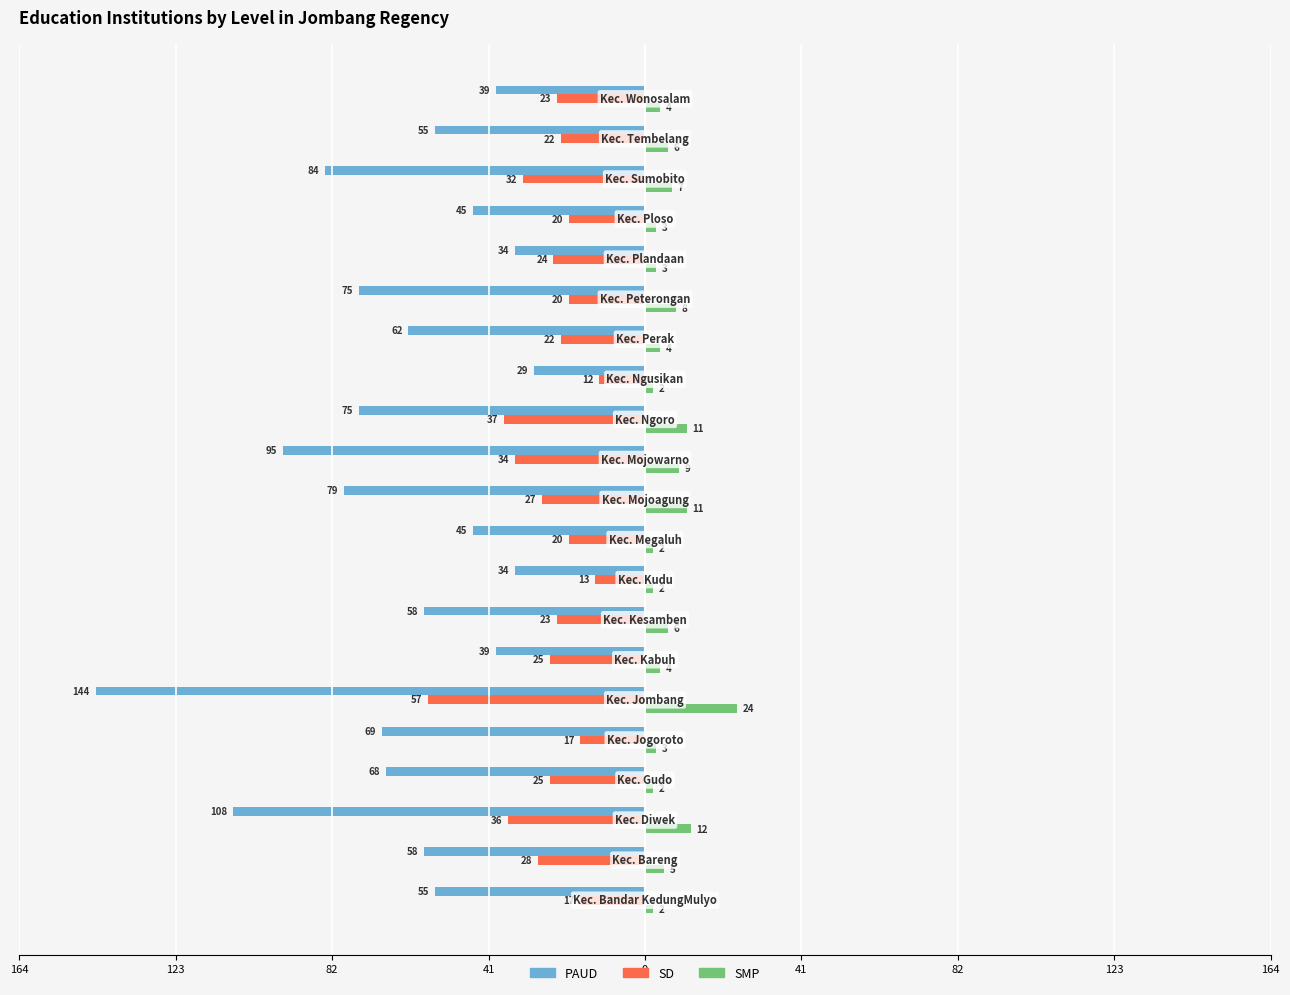

What are all the series names shown in the legend?

PAUD, SD, SMP